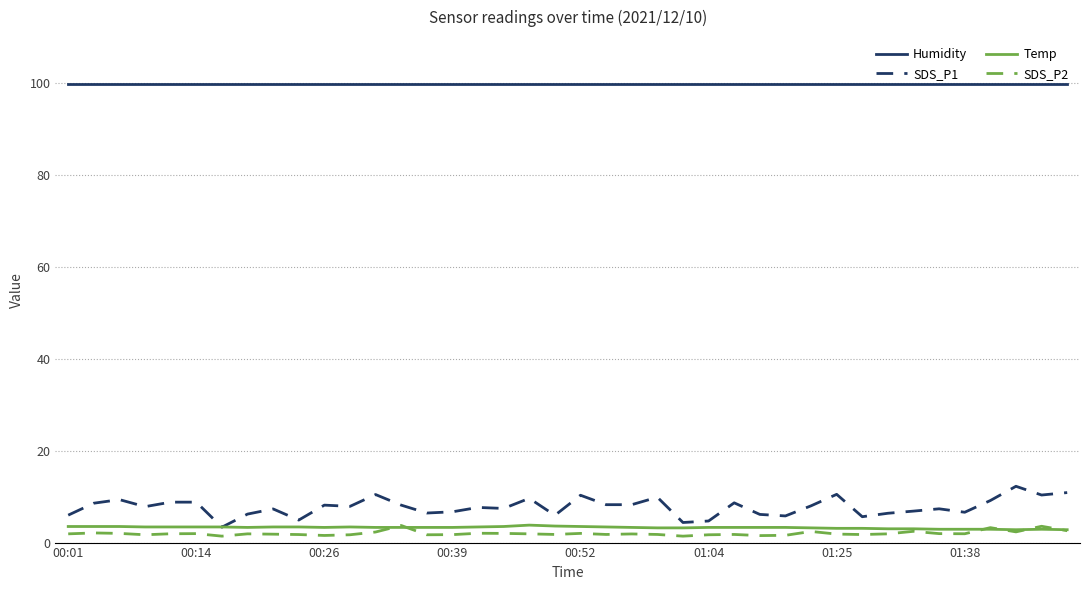

How many lines are shown in the chart?

4